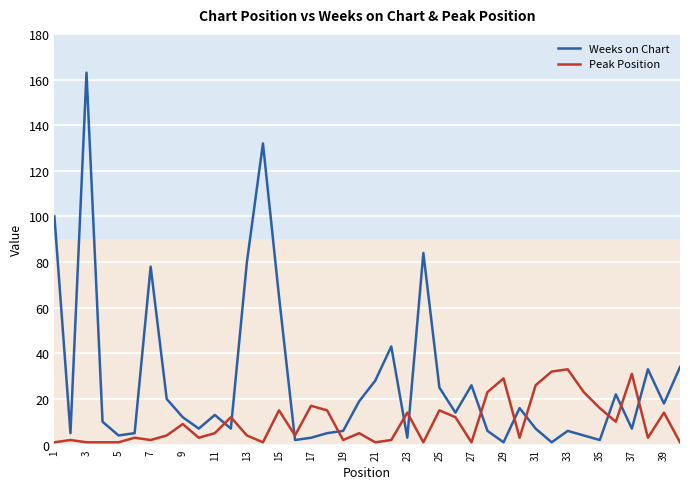

What is the maximum value shown in the chart?

163